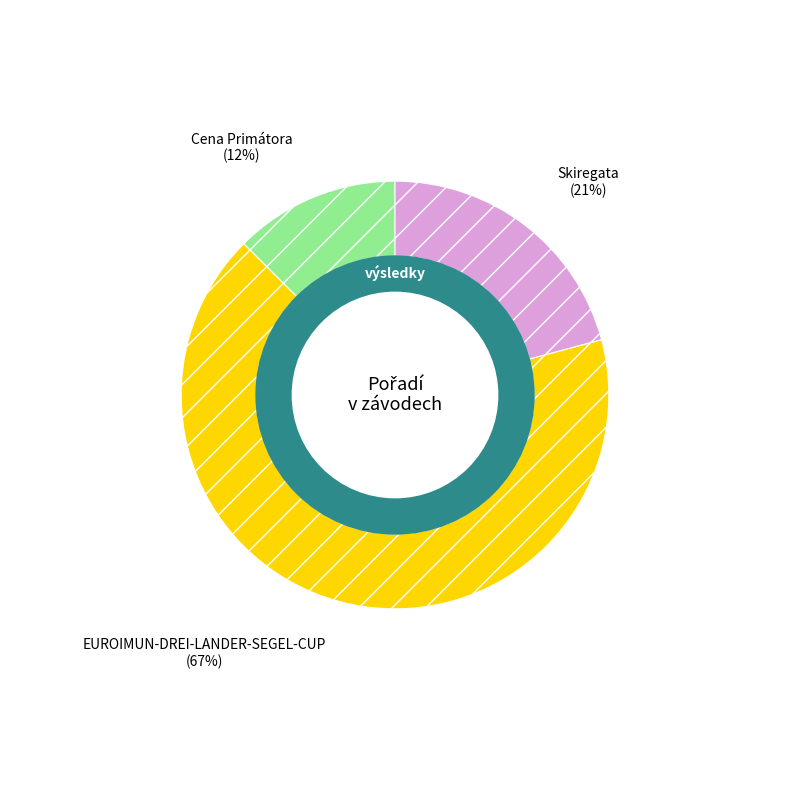

Does any single category account for the majority?

Yes